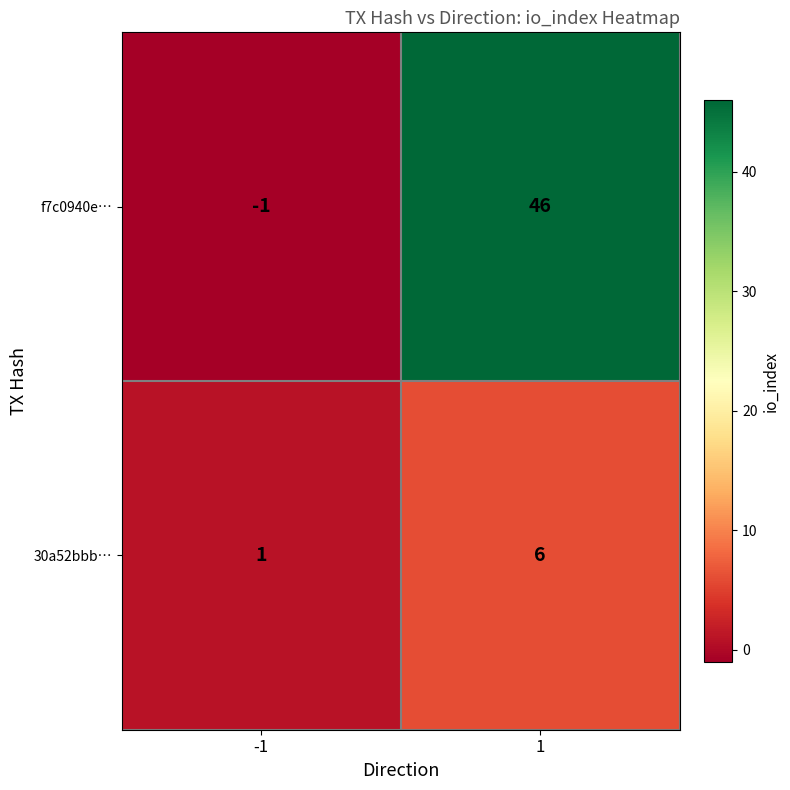

What is the greatest value displayed?

46